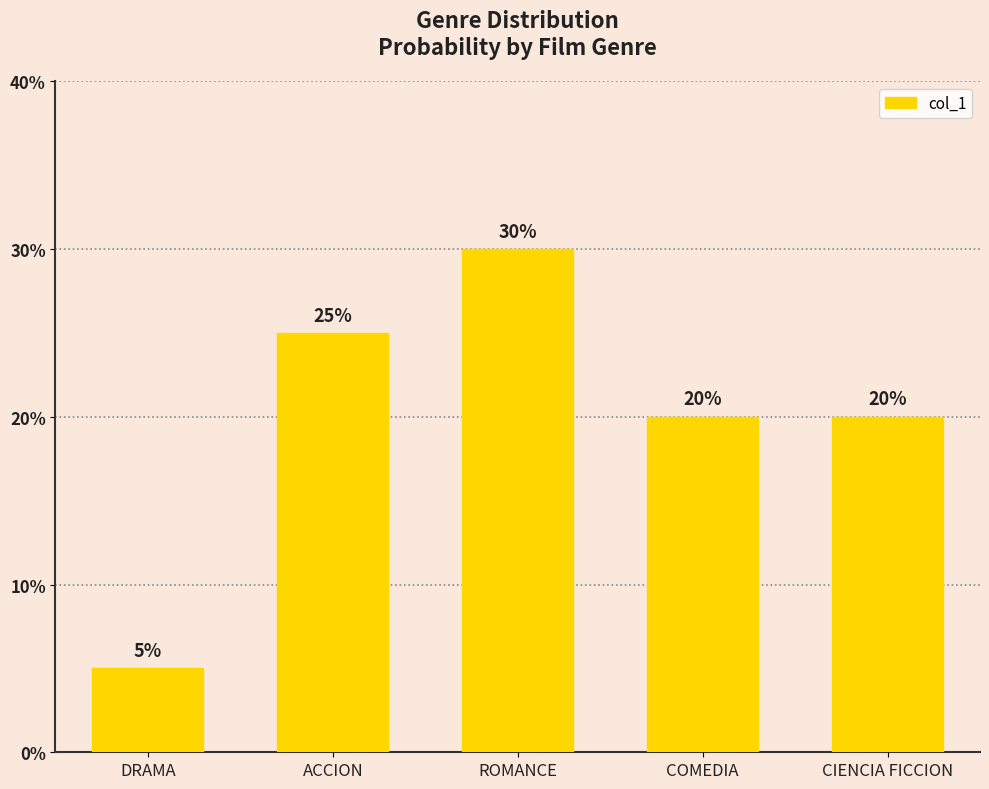

What is the label of the 4th bar from the left?

COMEDIA